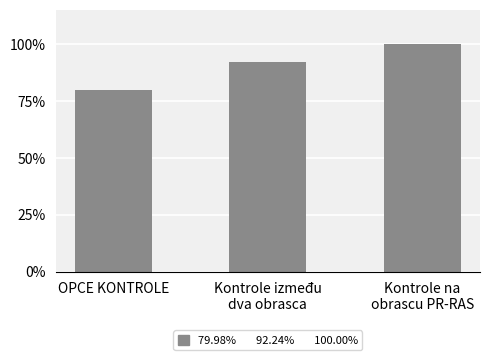

What is the label of the 3rd bar from the left?

Kontrole na
obrascu PR-RAS